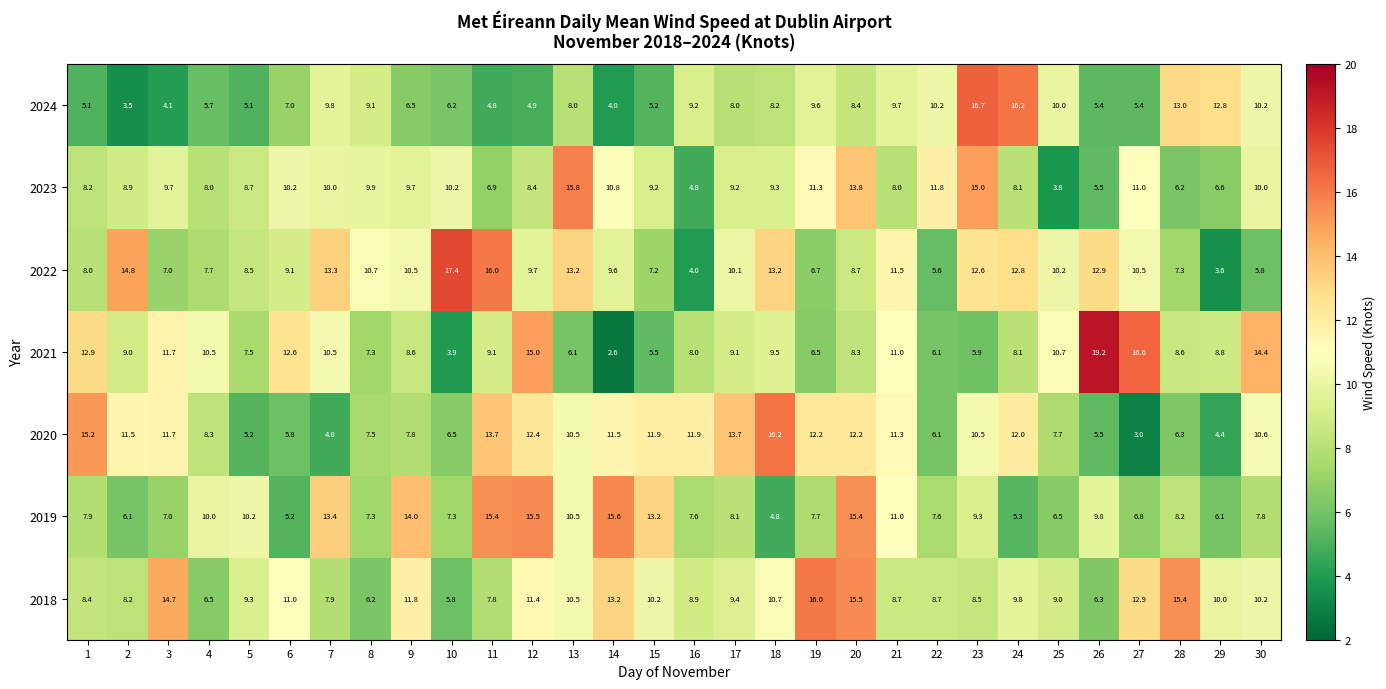

Is it true that 2018 equals 11.8 at 9?

True